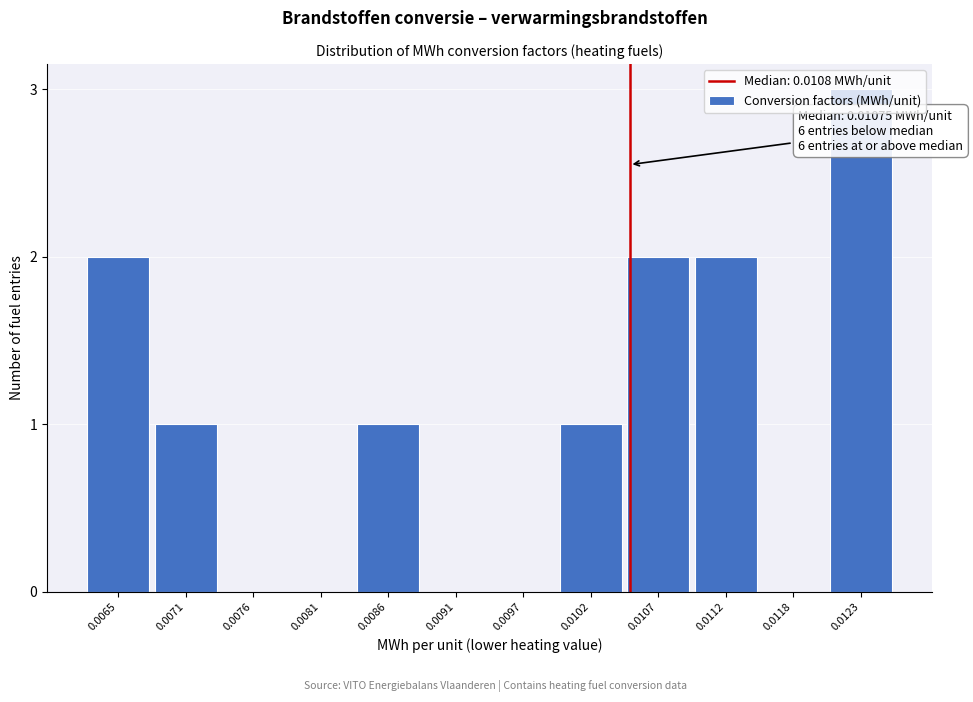

Is it true that the value at 0.0081 is 0?

True